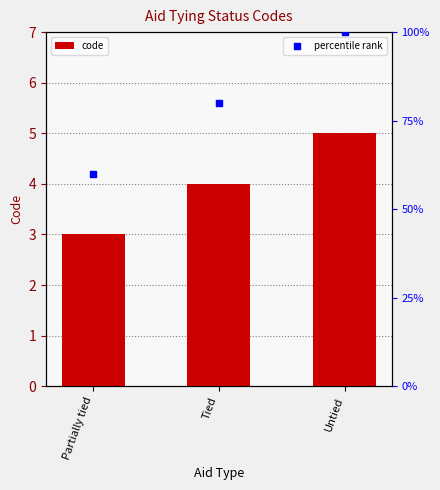

Is the value of percentile rank at Partially tied greater than the value of code at Untied?

Yes